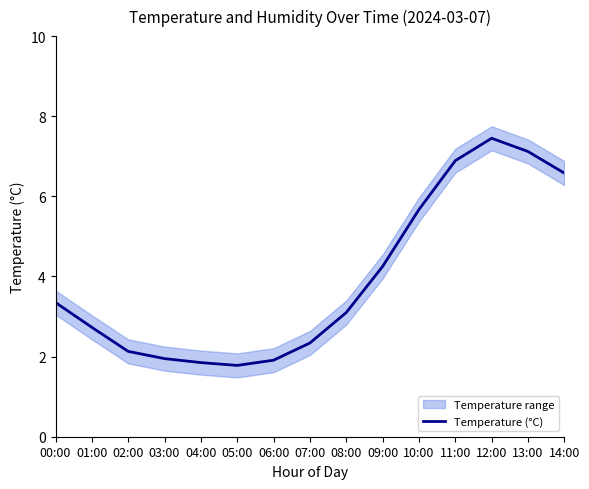

What is the smallest value displayed?

1.8